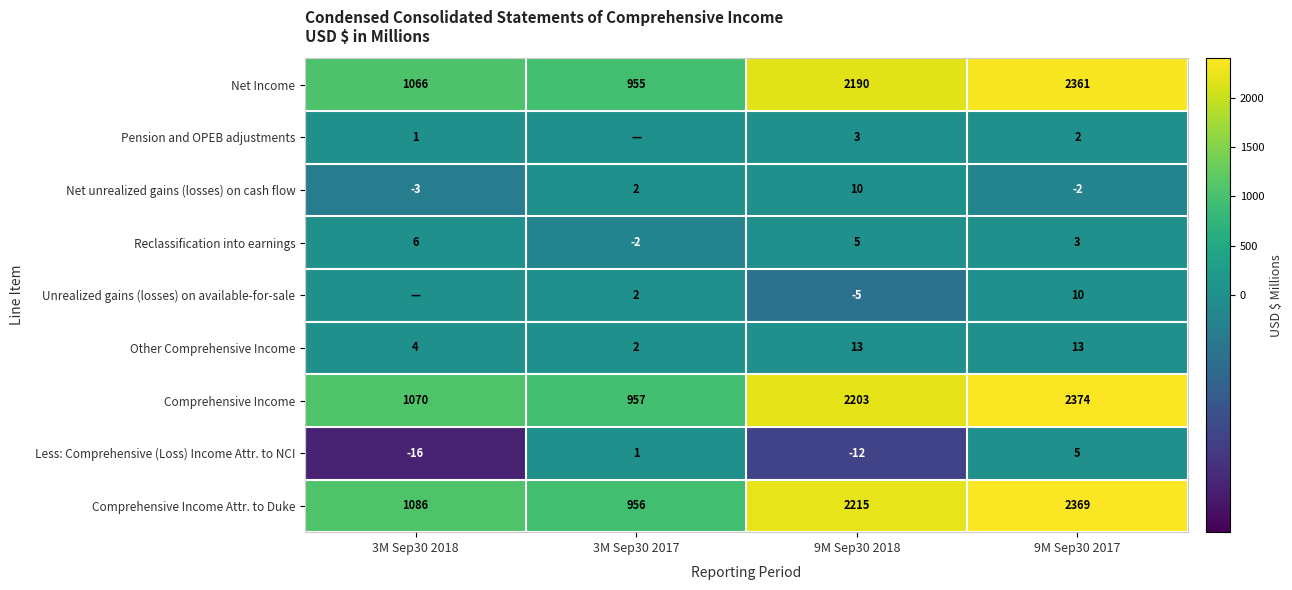

What is the sum of all Reclassification into earnings values?

12